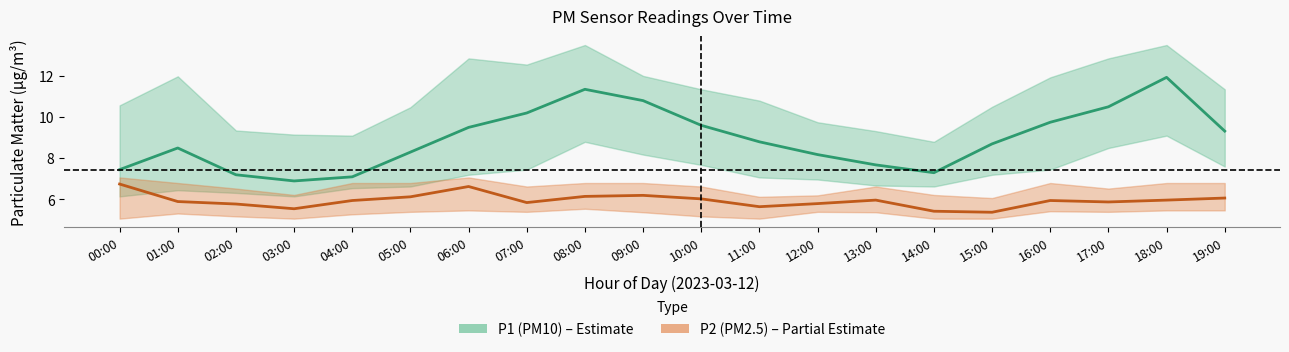

True or false: P2 (PM2.5) and P1 (PM10) intersect in this chart.

False